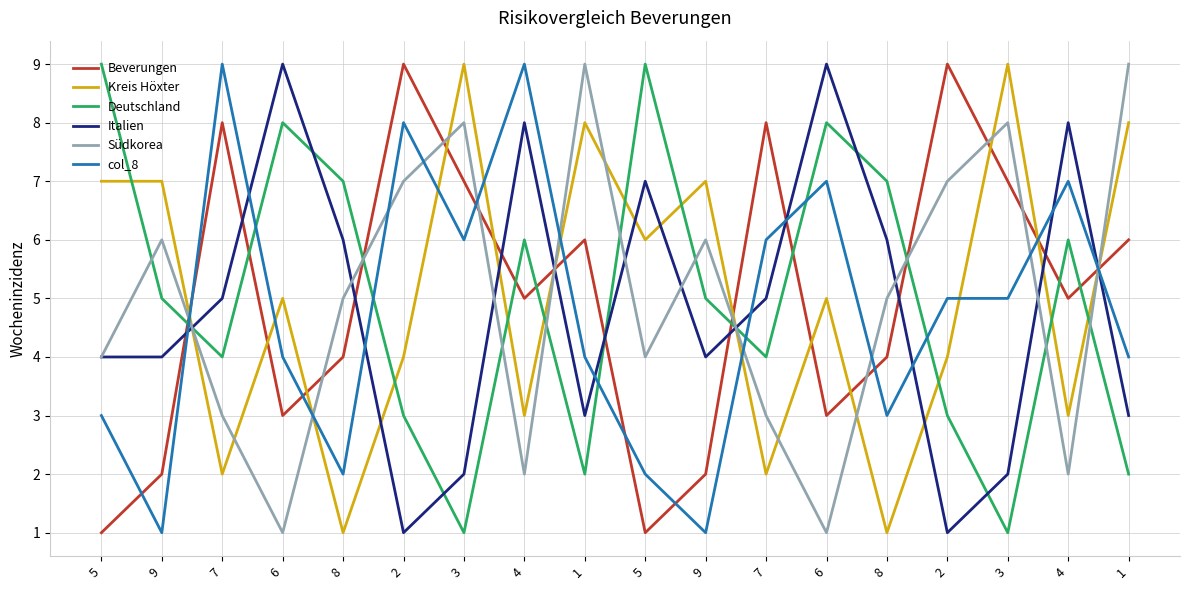

At 5, list the series in order from smallest to largest.

Beverungen, col_8, Italien, Südkorea, Kreis Höxter, Deutschland